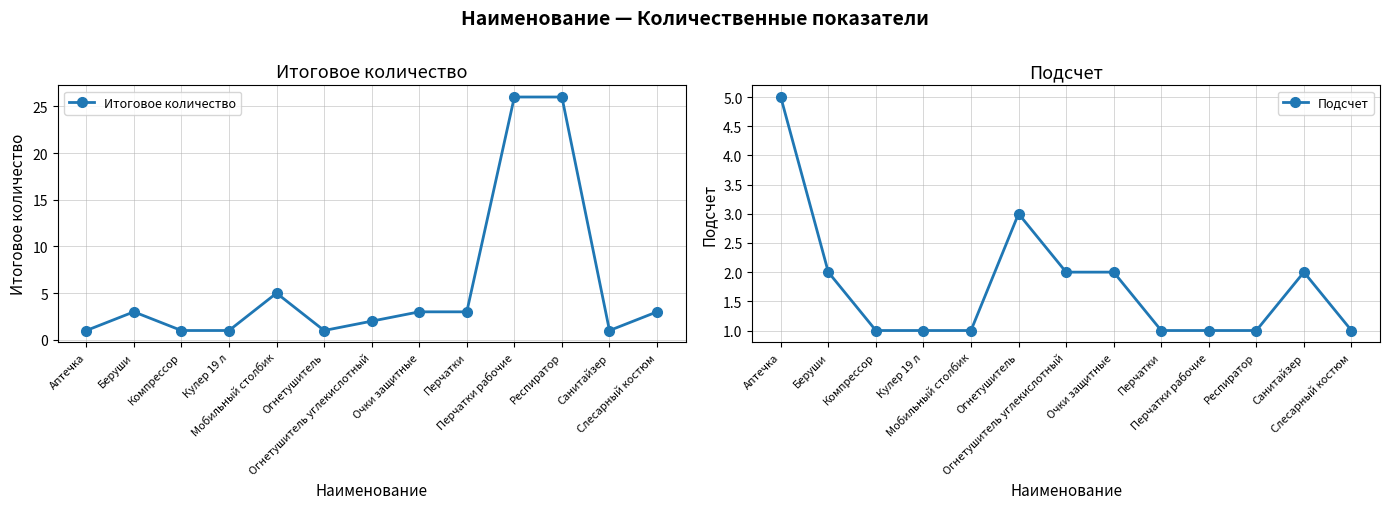

True or false: Подсчет has a value of 1 at Компрессор.

True